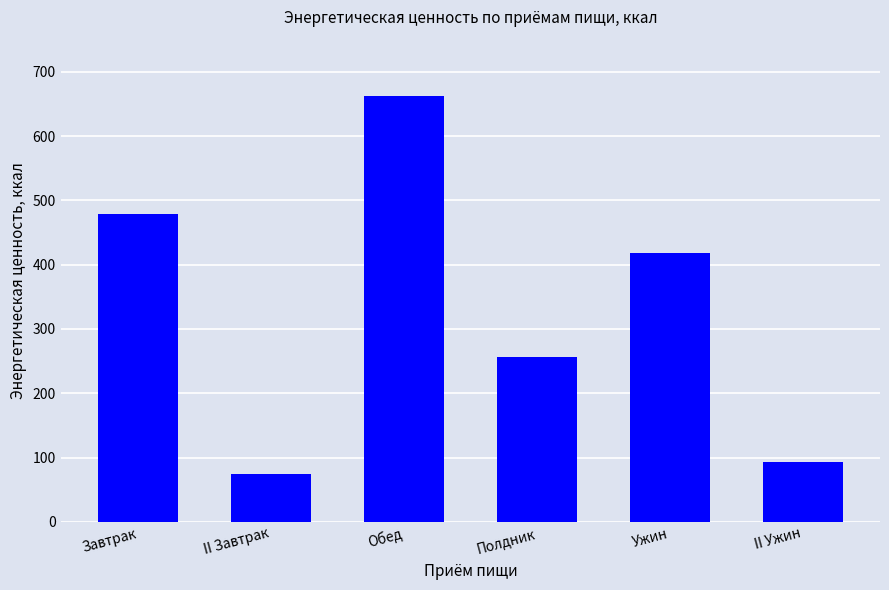

What is the label of the 6th bar from the right?

Завтрак